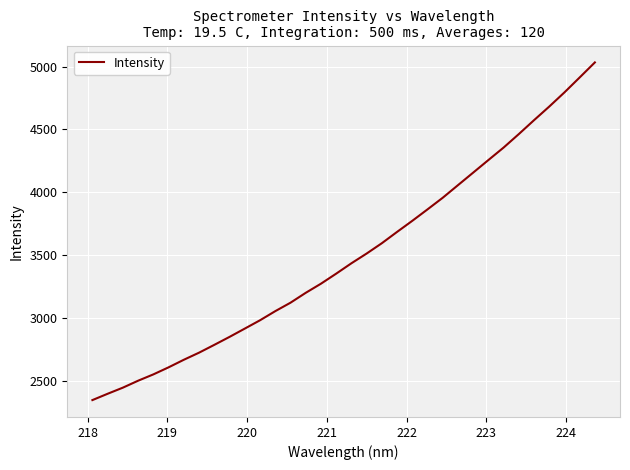

What is the minimum value shown in the chart?

2345.4